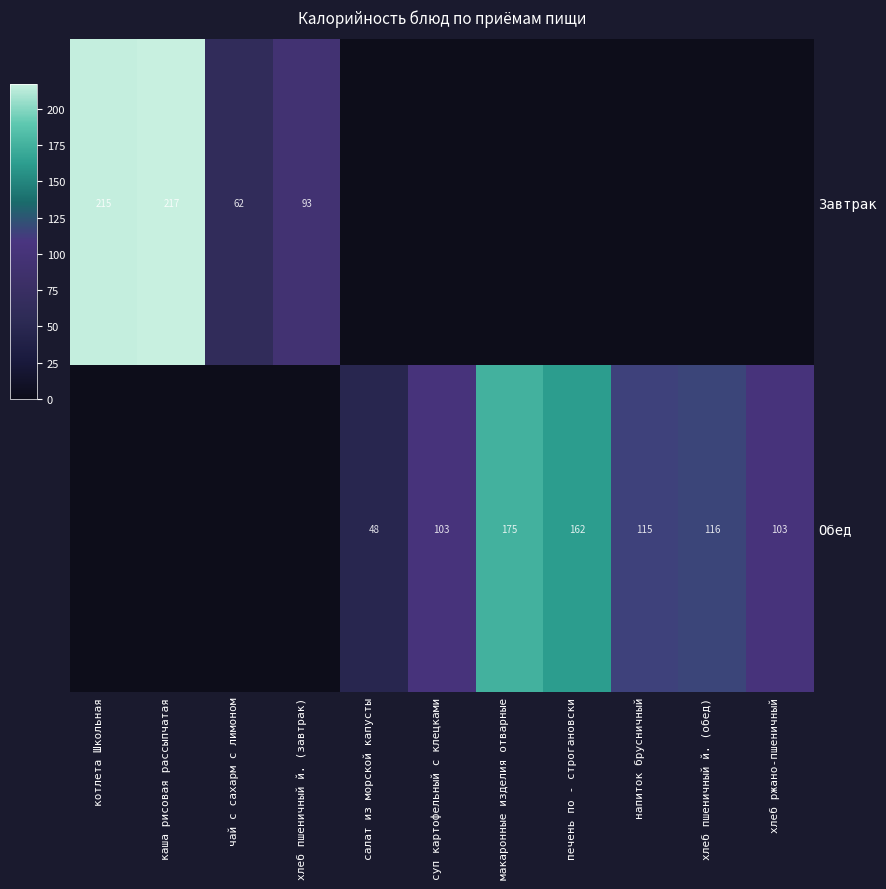

The Завтрак series shows 62 at чай с сахарм с лимоном. True or false?

True